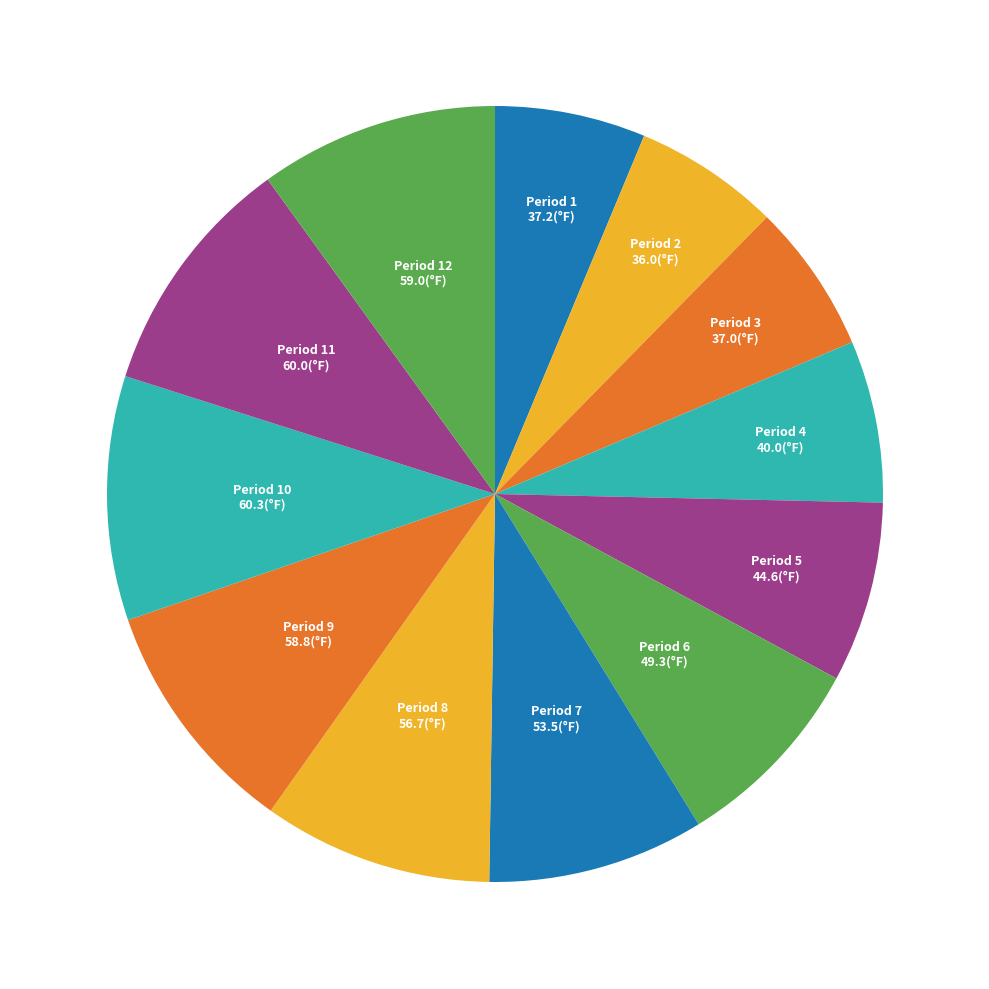

How many segments does this pie chart have?

12